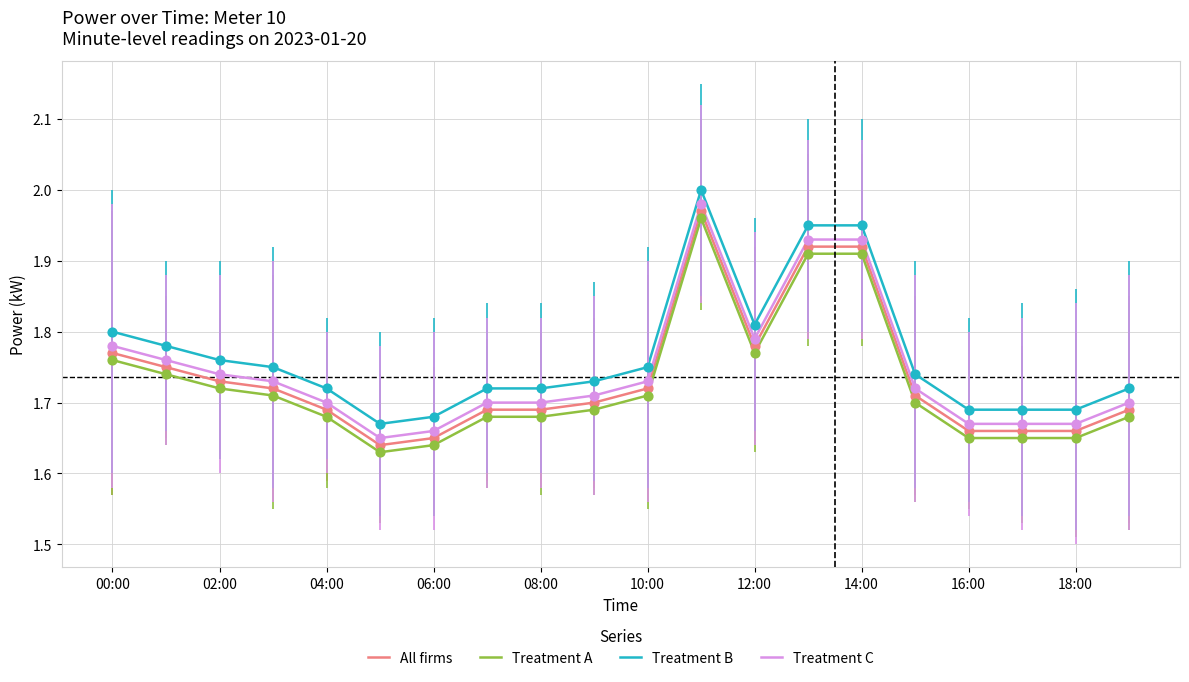

Which series has the largest total across all categories?

Treatment B